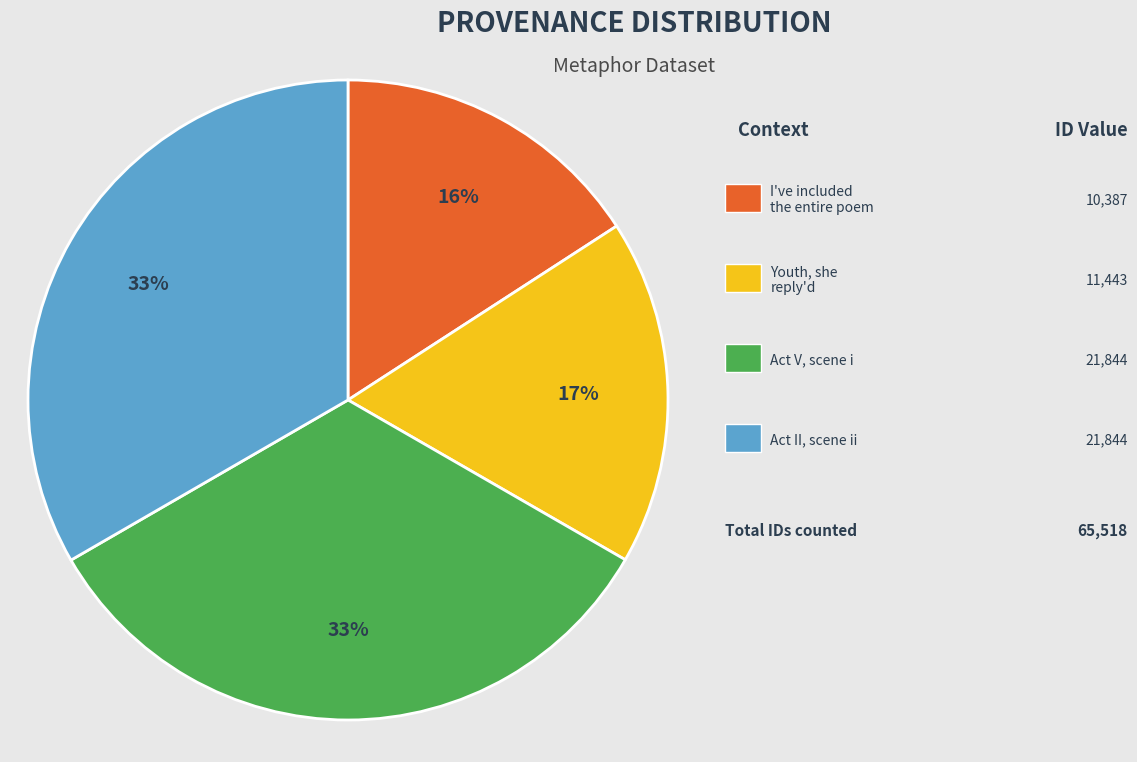

To the nearest percent, what is the average slice percentage?

25%